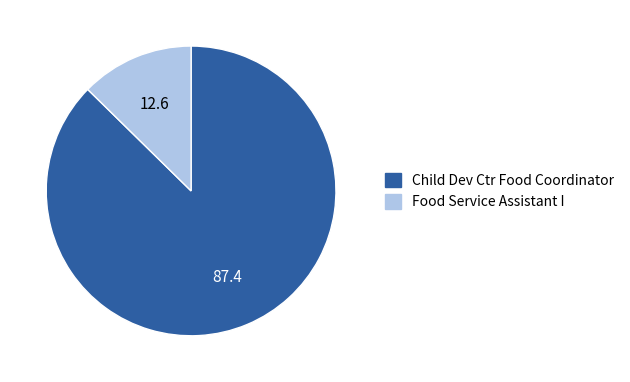

The Food Service Assistant I slice represents 13% of the pie. True or false?

True